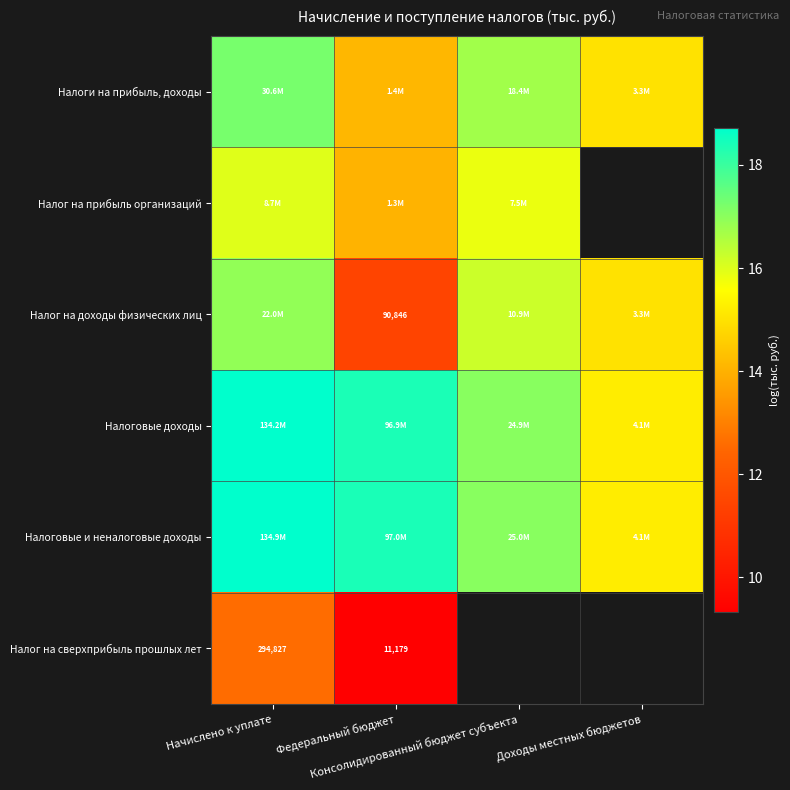

At which label does Налоговые и неналоговые доходы reach its minimum?

Доходы местных бюджетов